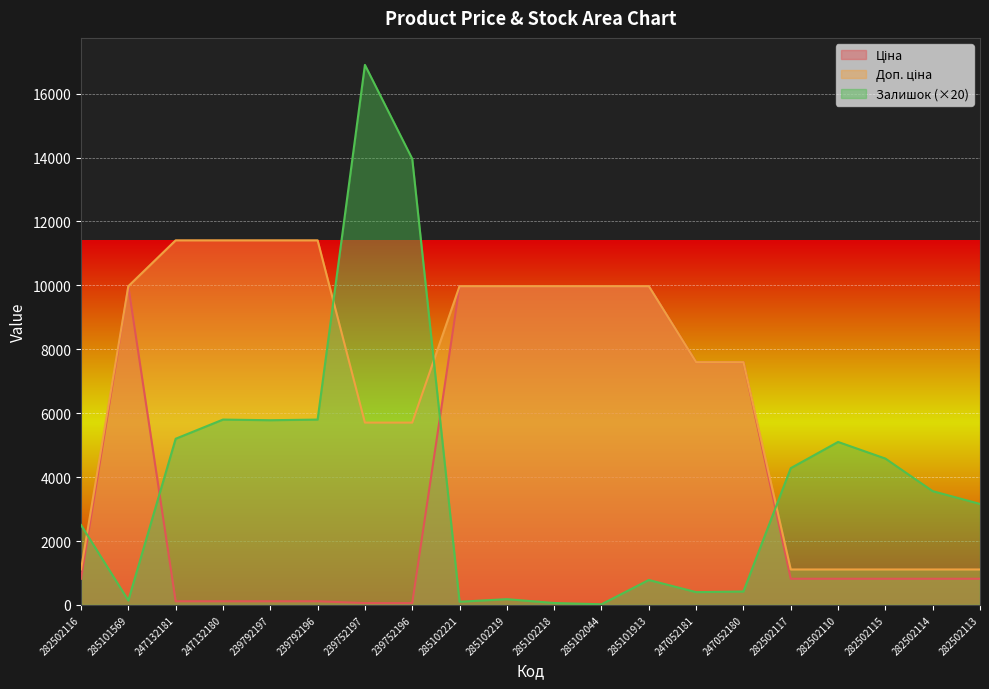

What is the highest value of the Ціна series?

9975.0